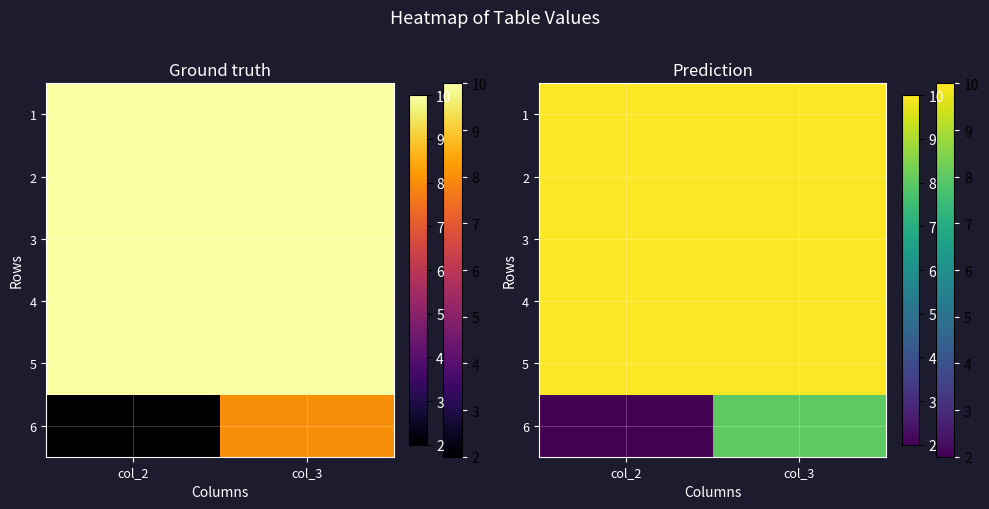

Rank the series at col_2 from highest to lowest value.

1, 2, 3, 4, 5, 6